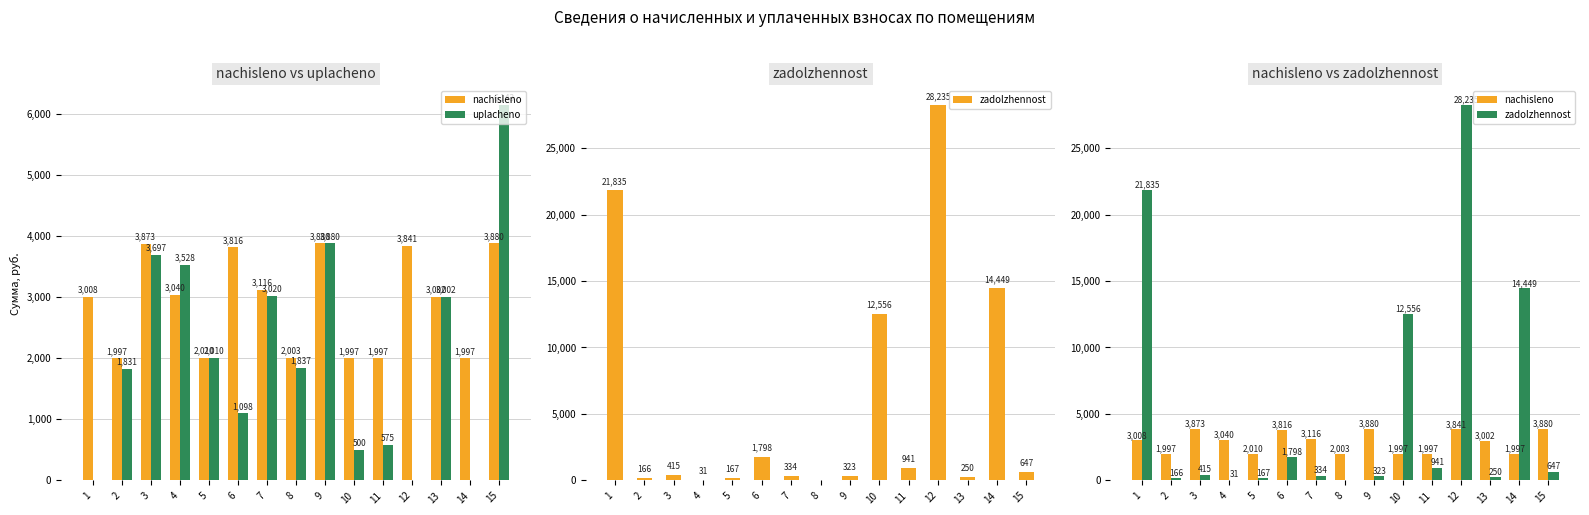

The value of zadolzhennost at 10 is 12556.2. True or false?

True